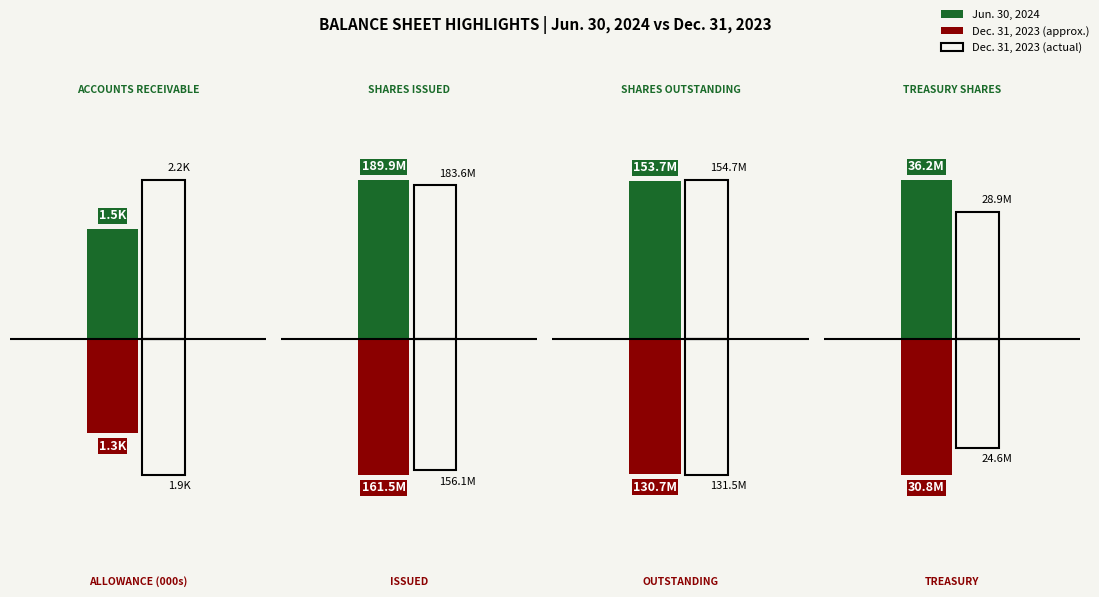

What position from the left is Shares
Outstanding?

3